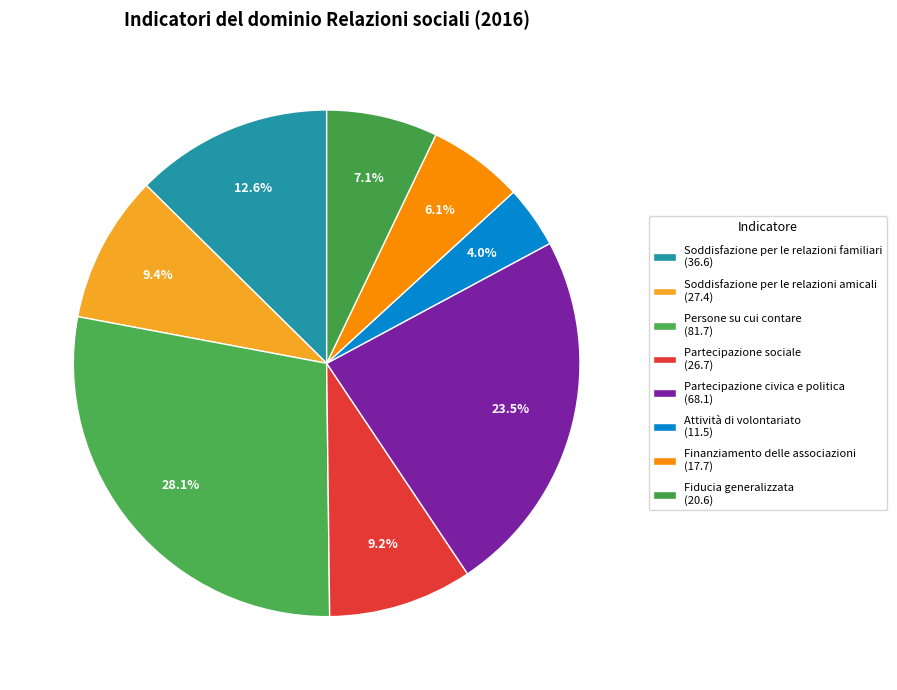

Between Attività di volontariato and Soddisfazione per le relazioni amicali, which is larger?

Soddisfazione per le relazioni amicali